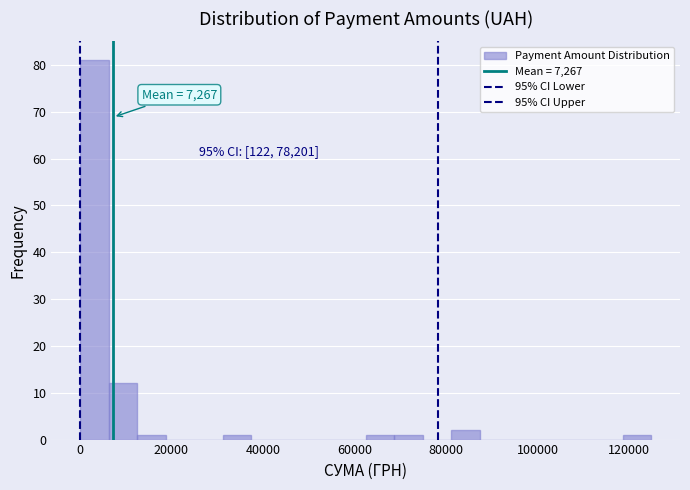

Around what value on the x-axis is the tallest bar? Give the approximate position of its centre, as read against the axis.

4000